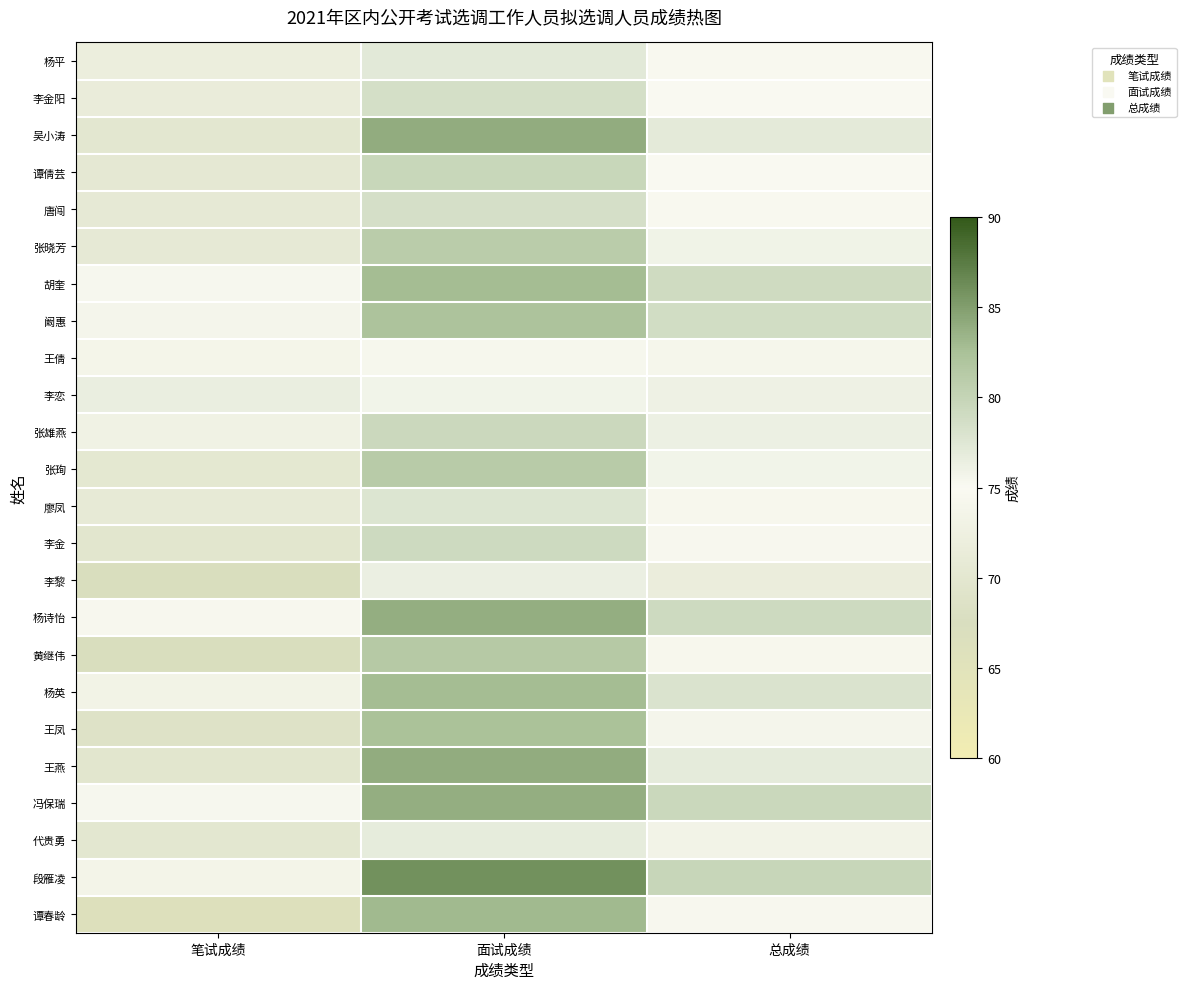

Which series changed the most between 面试成绩 and 总成绩?

谭春龄